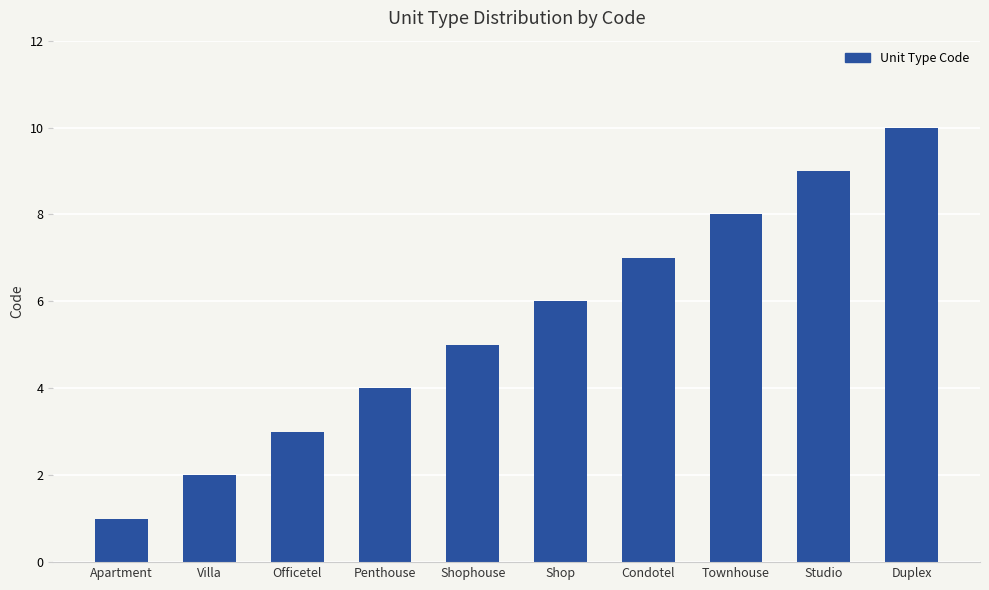

What is the approximate value at Shop?

6